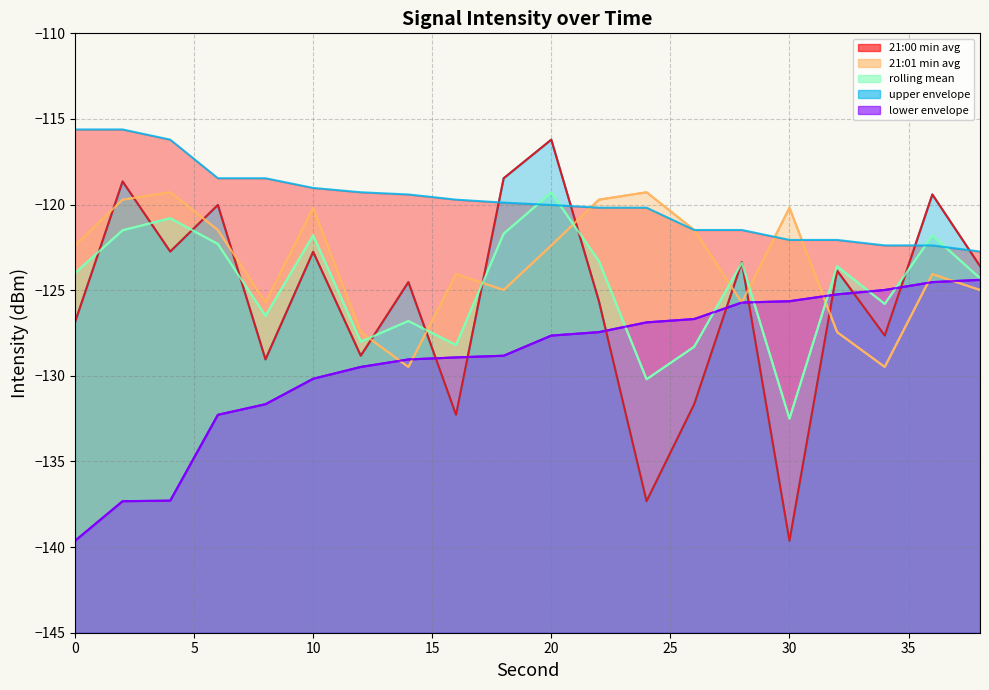

Which category has the lowest value across all series?

30